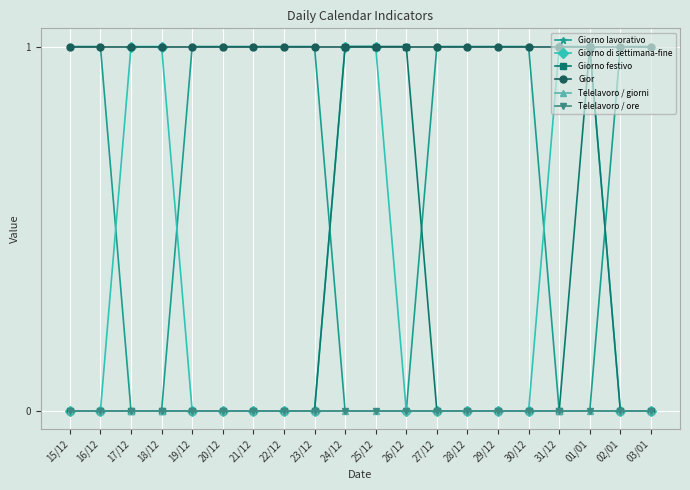

How many lines are shown in the chart?

6